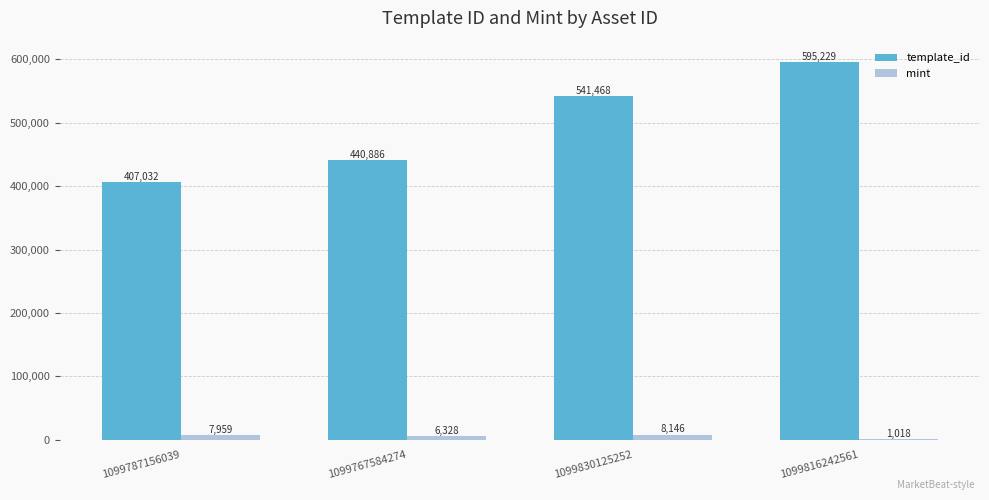

Read the mint value at 1099787156039, to the nearest 10.

7960